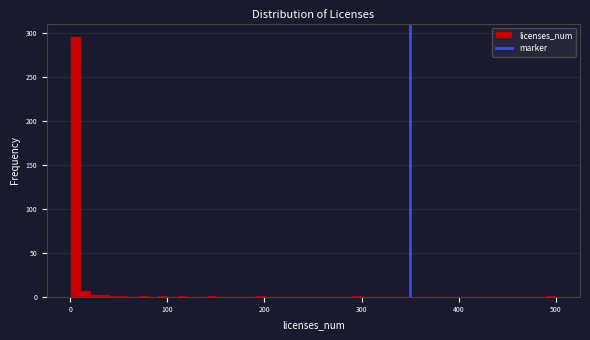

Around what value on the x-axis is the tallest bar? Give the approximate position of its centre, as read against the axis.

10